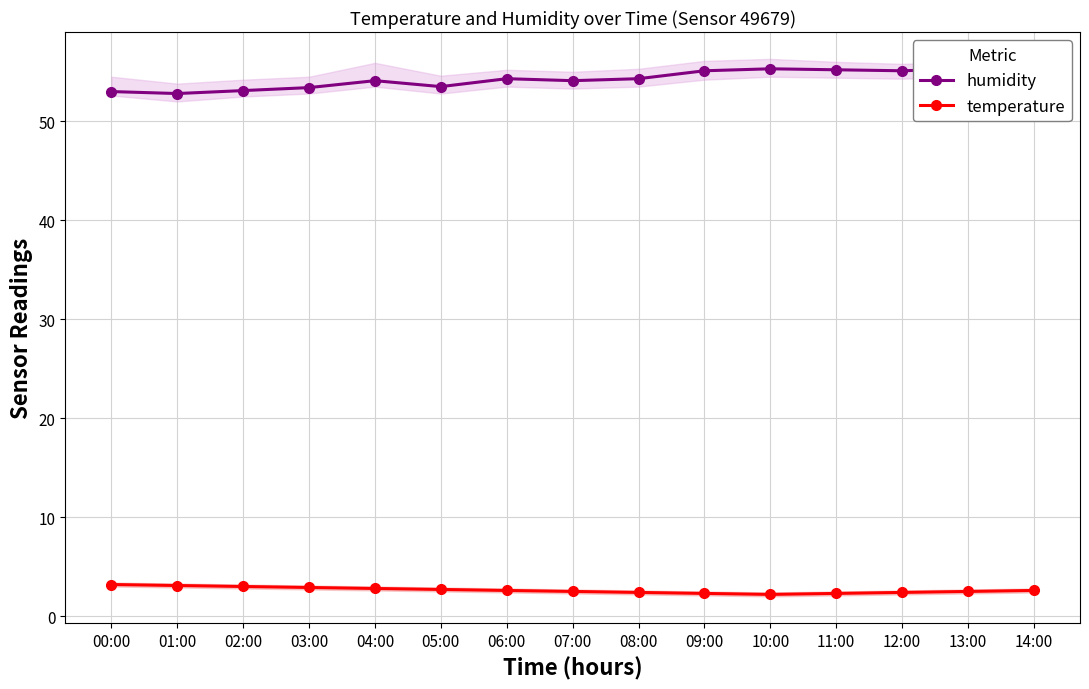

What is the lowest value of the humidity series?

52.8